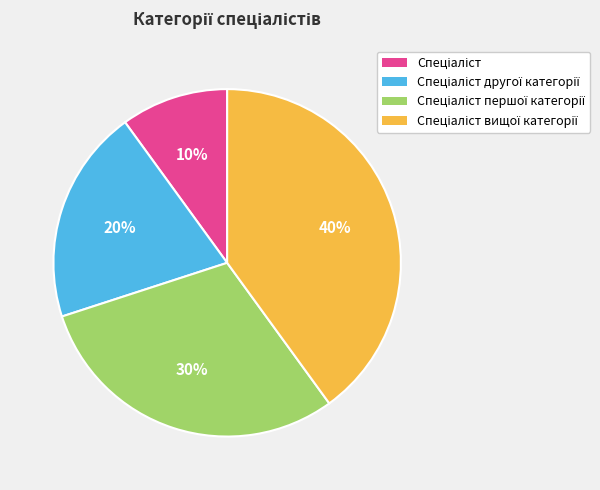

To the nearest percent, what is the average slice percentage?

25%